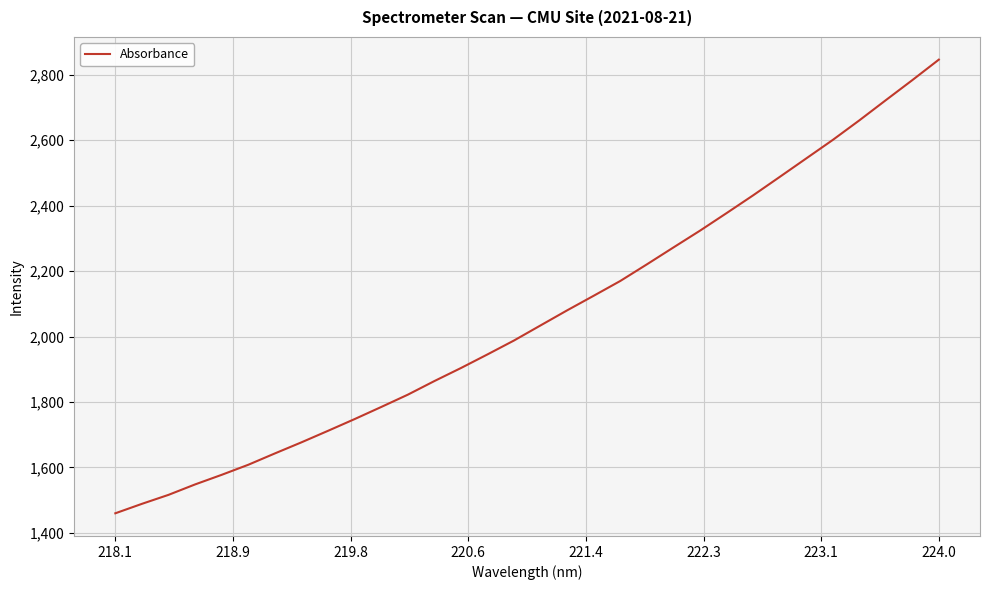

Is this an area chart (filled region under the line)?

No